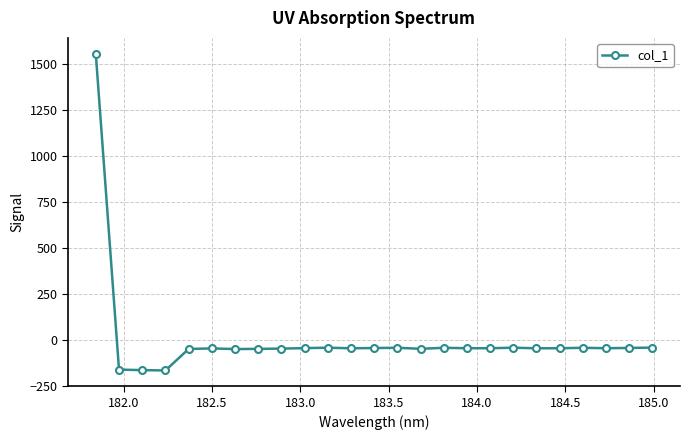

What is the minimum value shown in the chart?

-164.2